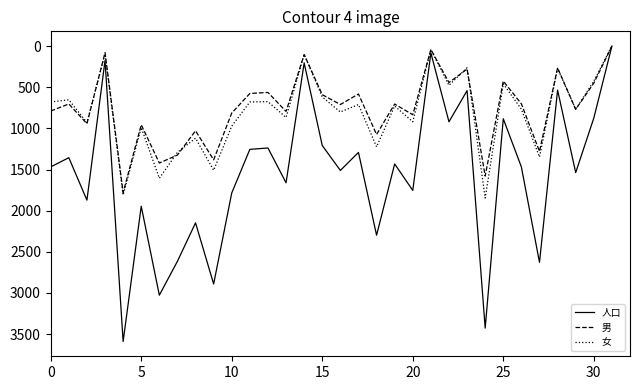

Which series has the largest total across all categories?

人口